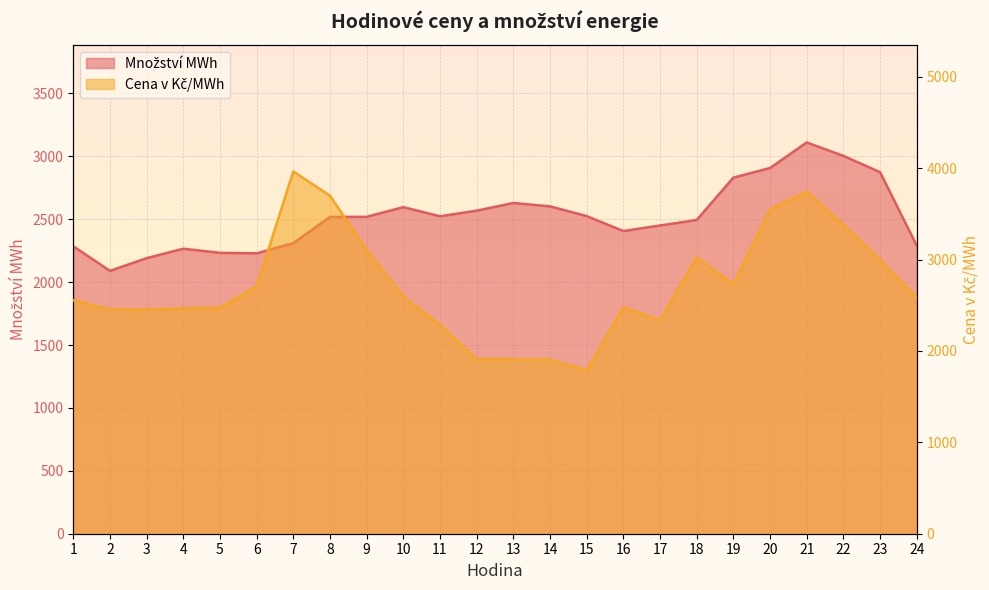

Where does the Cena v Kč/MWh series first go above 2582?

6